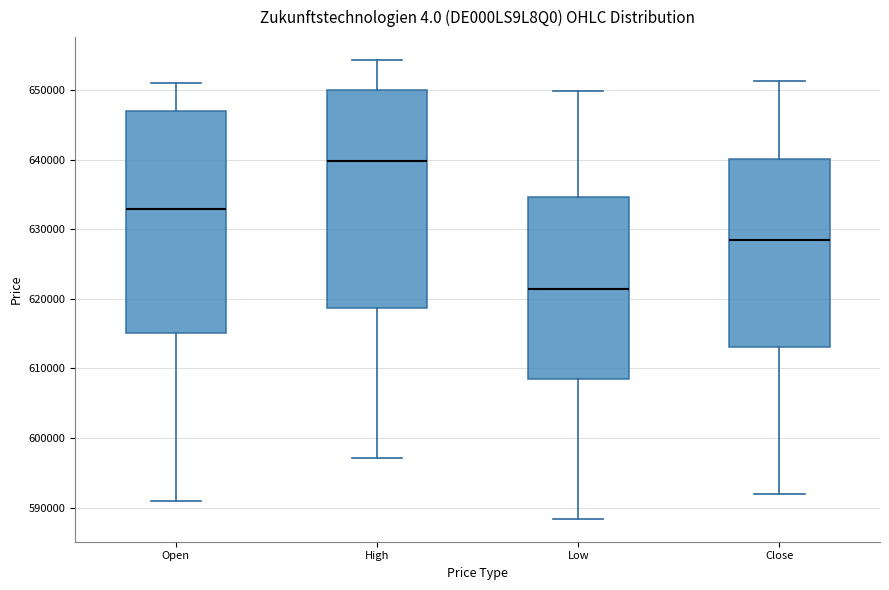

Reading left to right, read every box against the y-axis: the position of its median line, the range the box covers, and the ends of its whiskers. The values are not printed on the chart, so give them approximately, as read against the axis.

Open: median 633000, box 615000 to 647000, whiskers 591000 to 651000
High: median 640000, box 619000 to 650000, whiskers 597000 to 654000
Low: median 621000, box 608000 to 635000, whiskers 588000 to 650000
Close: median 628000, box 613000 to 640000, whiskers 592000 to 651000